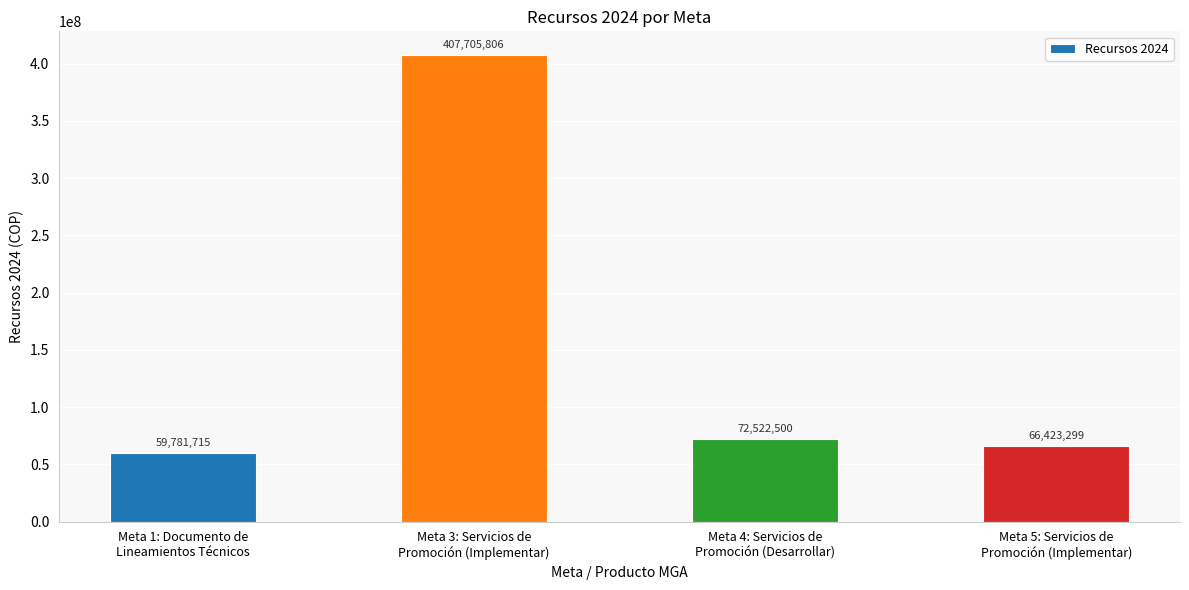

Reading right to left, transcribe all the data shown in this chart.

66423299	72522500	407705806	59781715